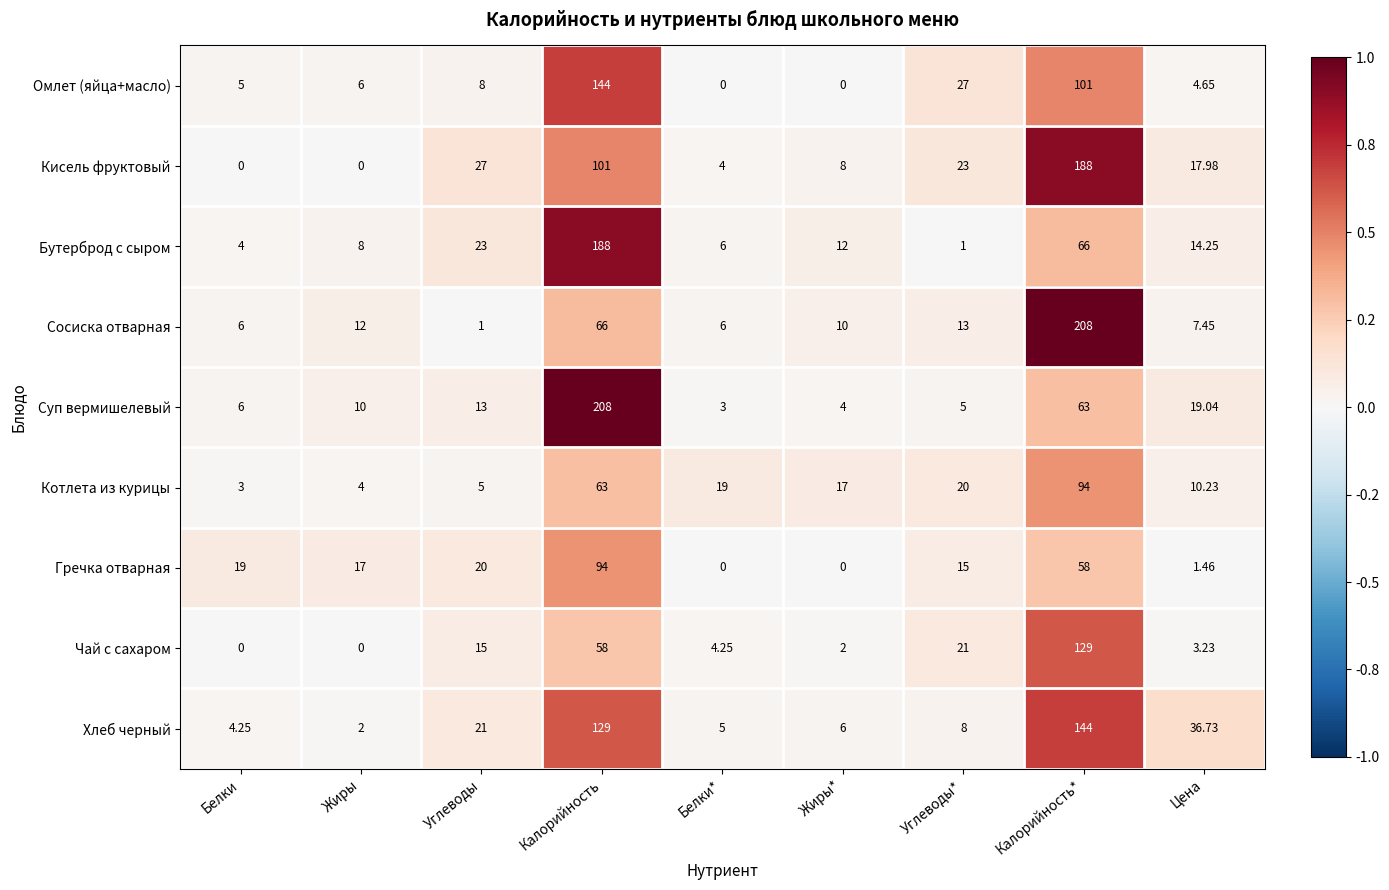

Where does the Кисель фруктовый series first go above 17?

Углеводы